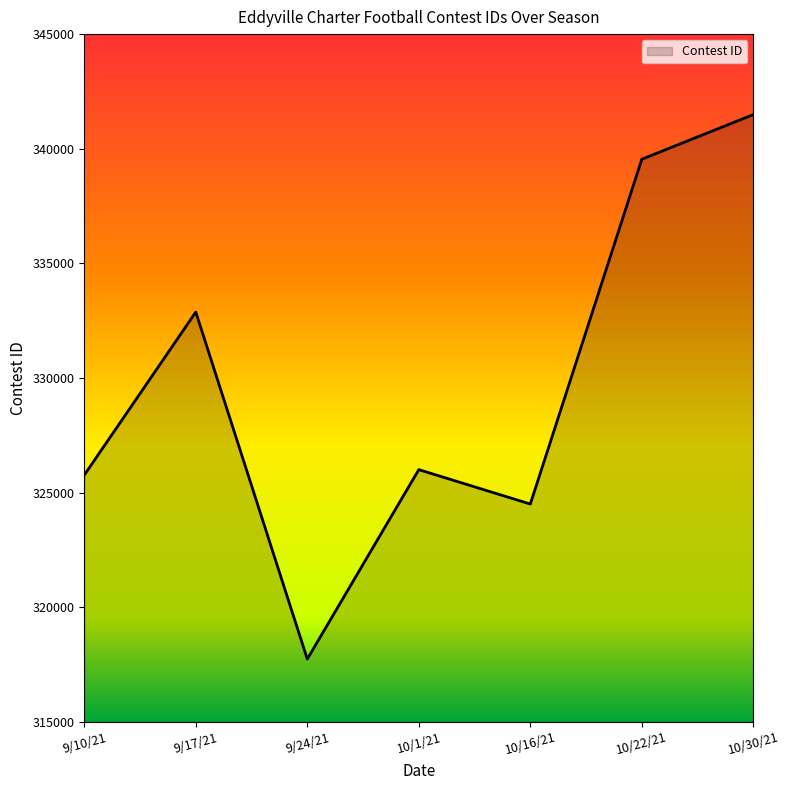

At which label is the value closest to 329613?

9/17/21